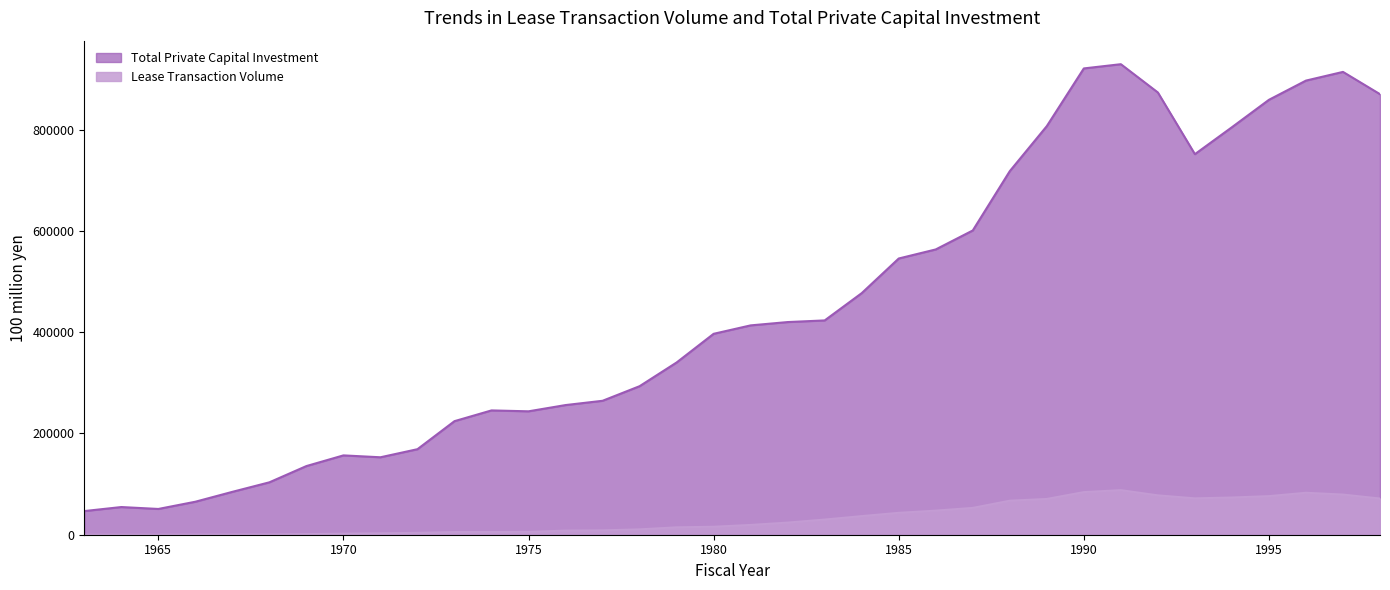

True or false: Lease Transaction Volume and Total Private Capital Investment cross at least once.

False